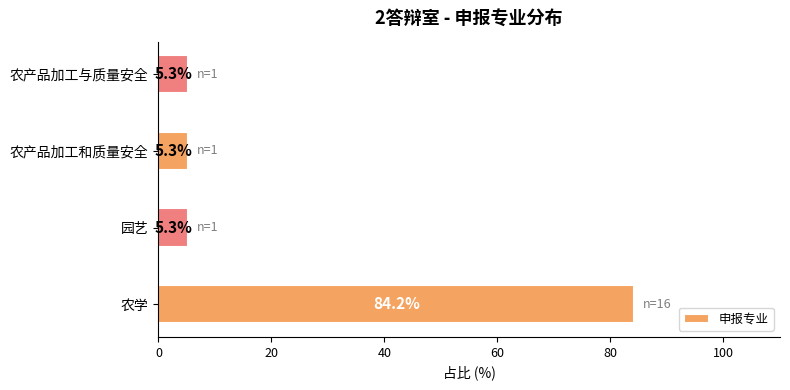

Does the chart contain stacked bars?

No